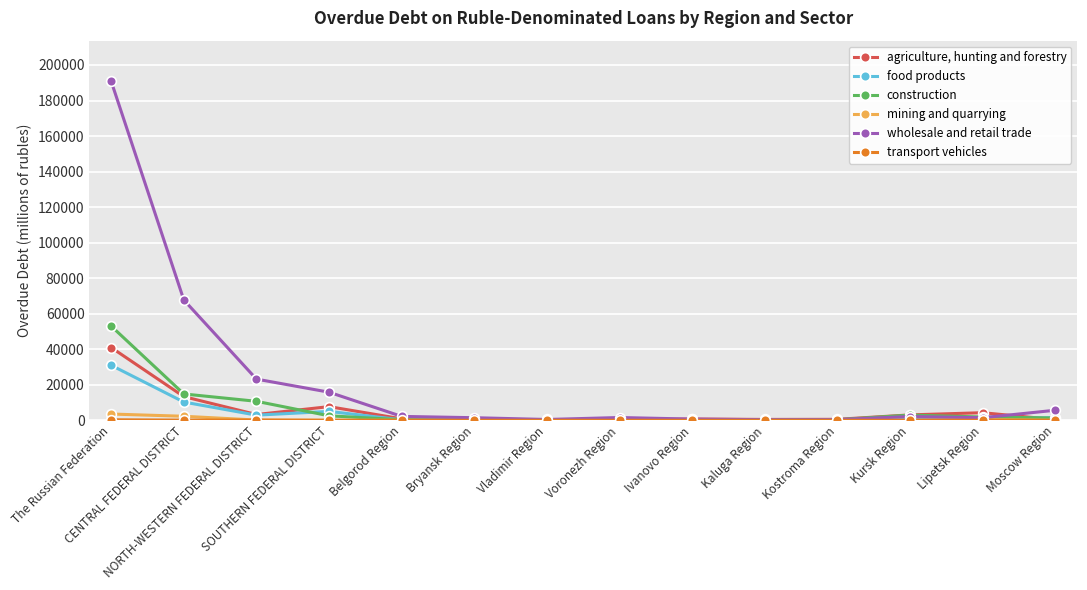

What position from the left is Kursk Region?

12